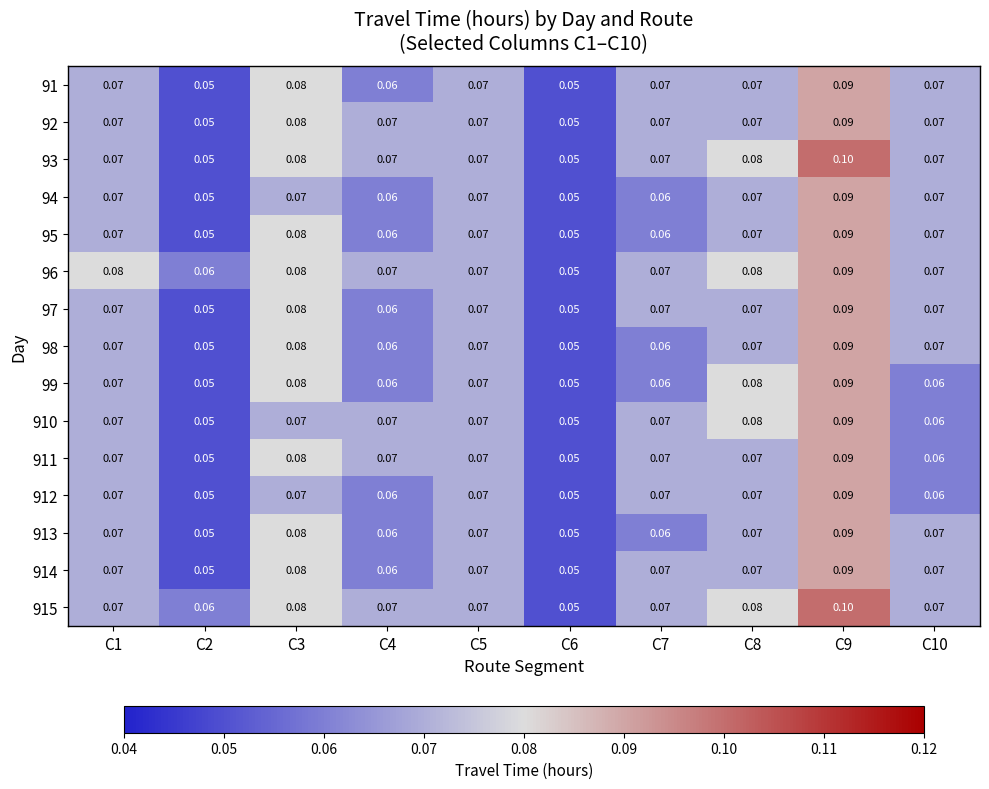

Is the value of 95 at C7 greater than the value of 911 at C9?

No